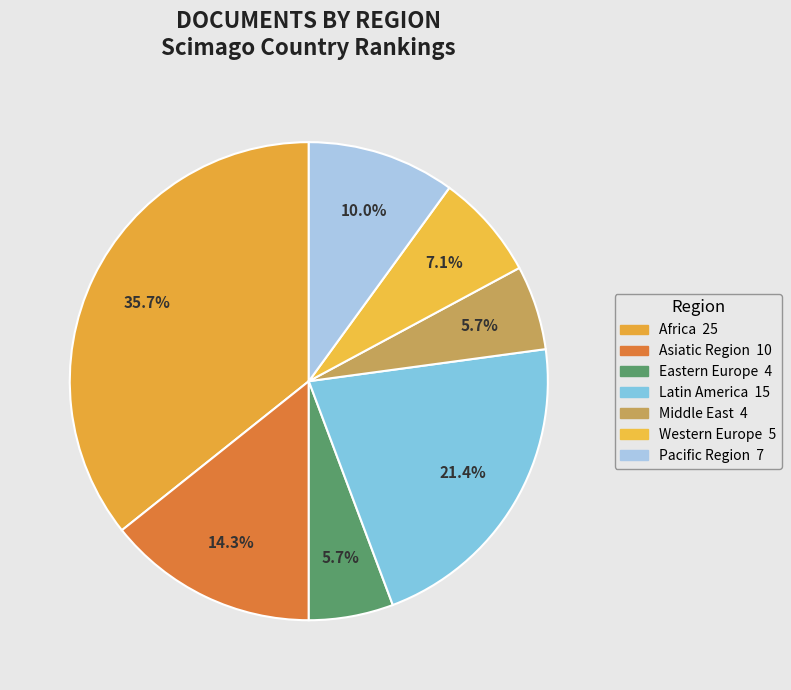

How many slices are in this pie chart?

7